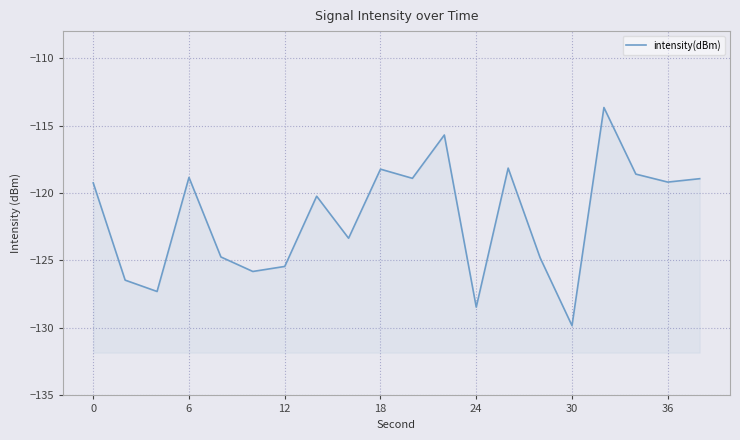

Count the number of categories in the chart.

20